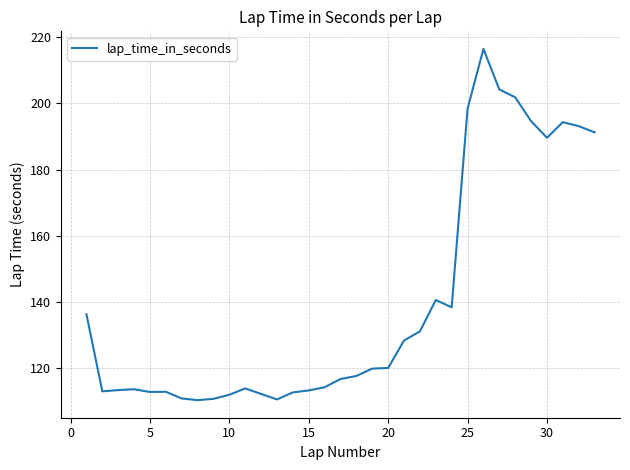

What is the minimum value shown in the chart?

110.4